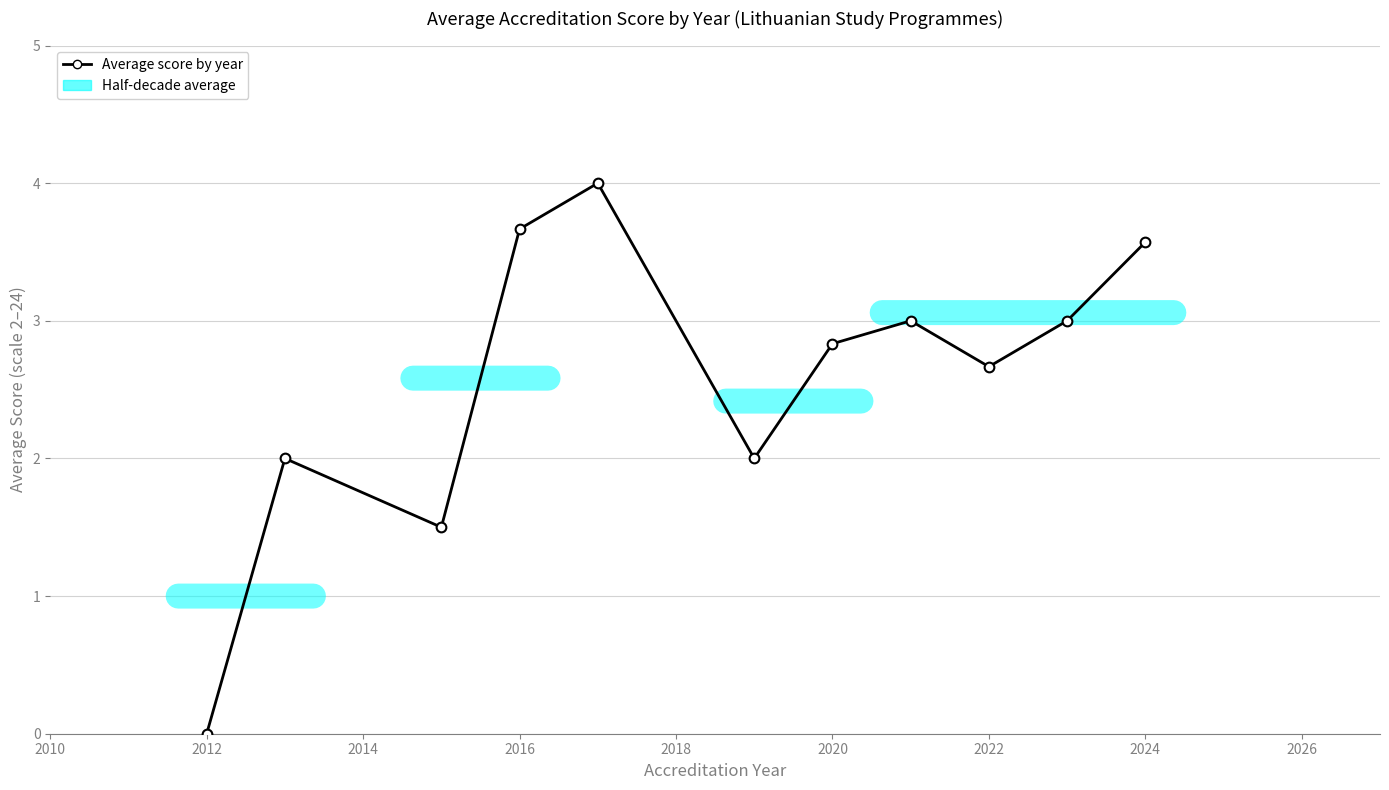

Reading left to right, transcribe all the data shown in this chart.

0.0	2.0	1.5	3.7	4.0	2.0	2.8	3.0	2.7	3.0	3.6